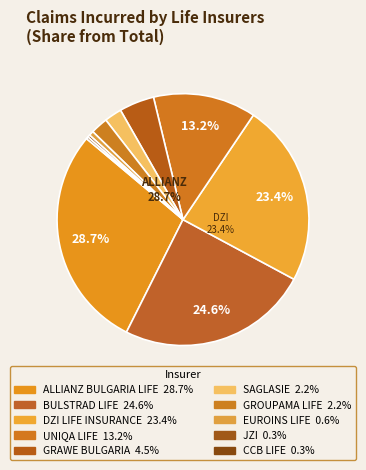

To the nearest percent, what percentage of the pie is SAGLASIE?

2%